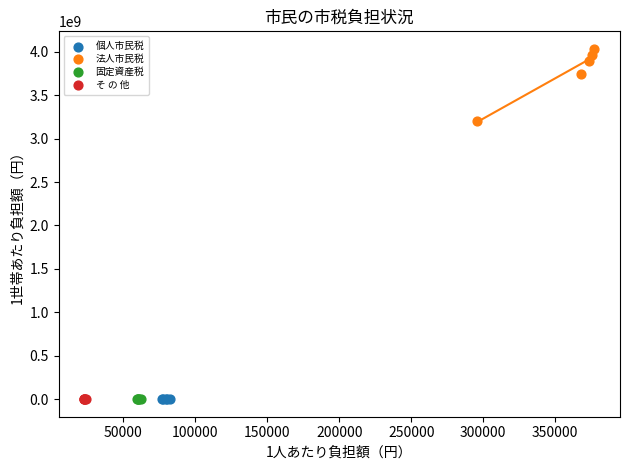

Which series has the largest Y range (max minus min)?

法人市民税